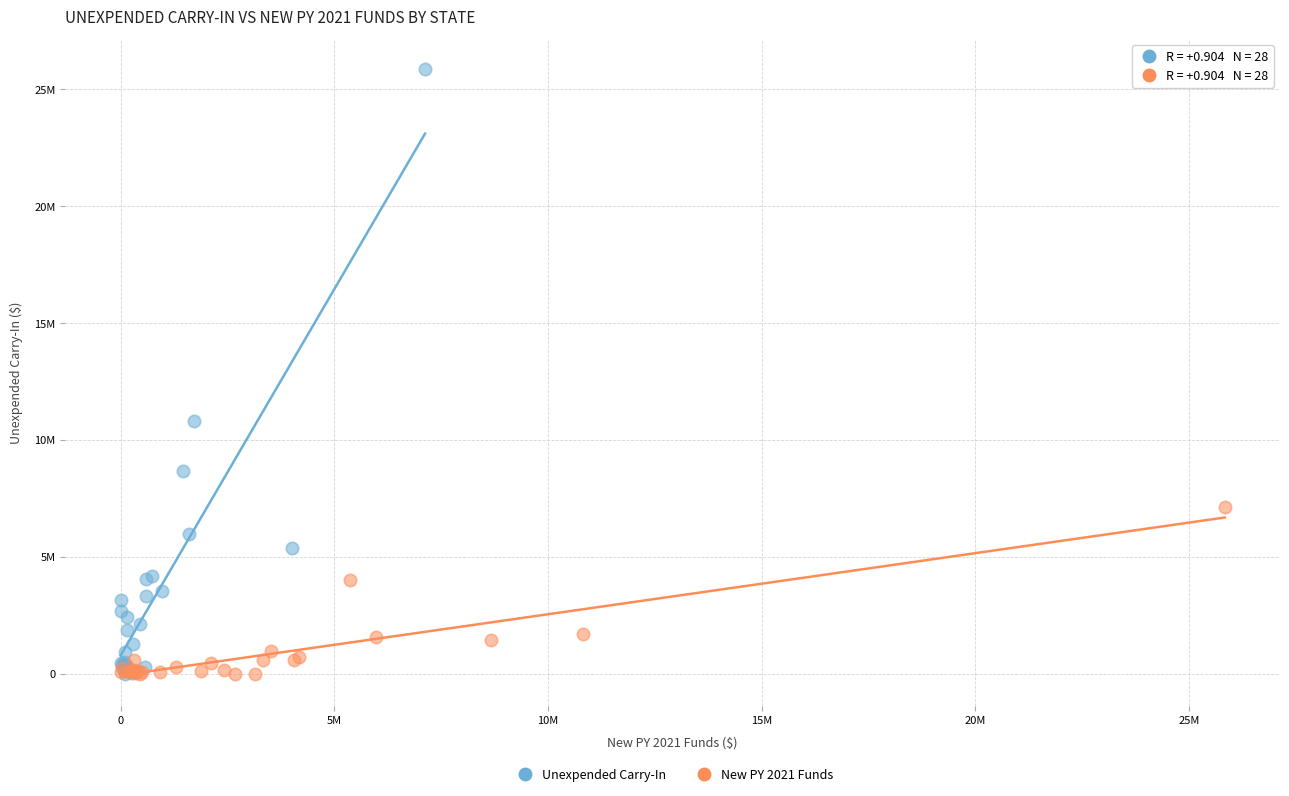

What are all the series names shown in the legend?

Unexpended Carry-In, New PY 2021 Funds